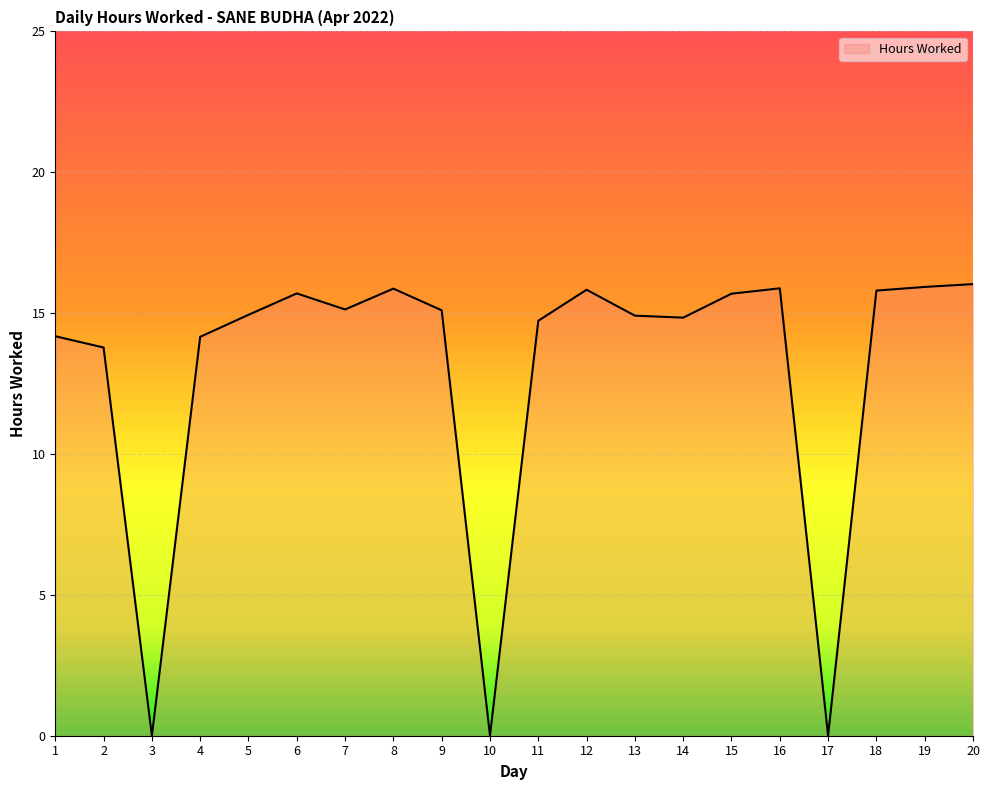

What is the greatest value displayed?

16.0